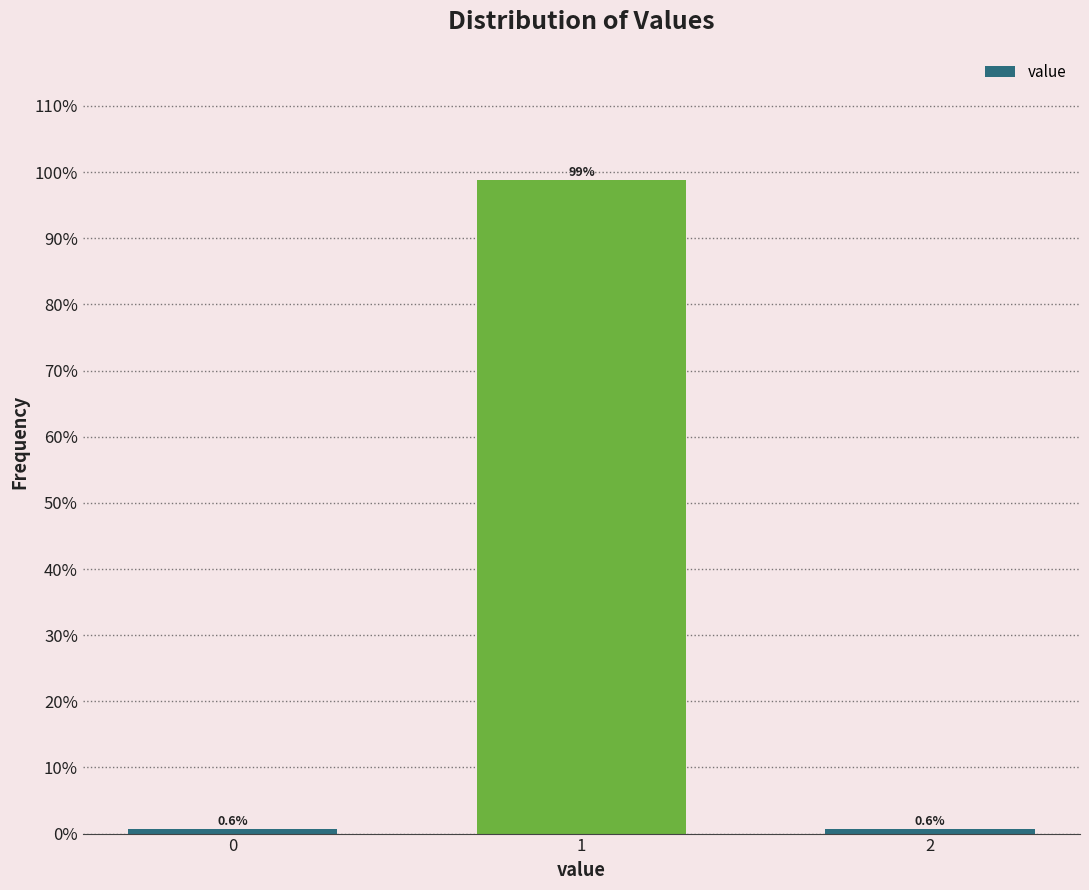

Reading right to left, list all the values displayed in this chart.

2=0.6	1=98.7	0=0.6